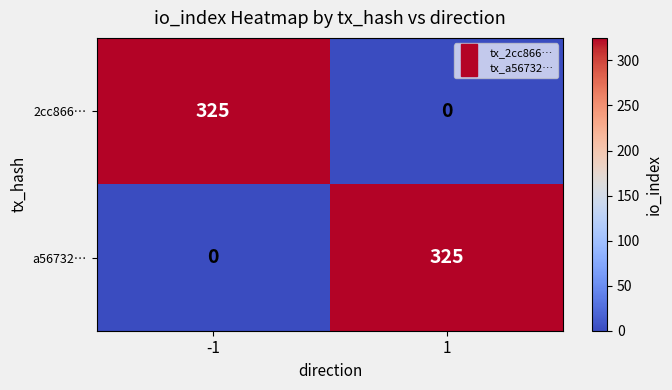

What is the total value across all series at -1?

325